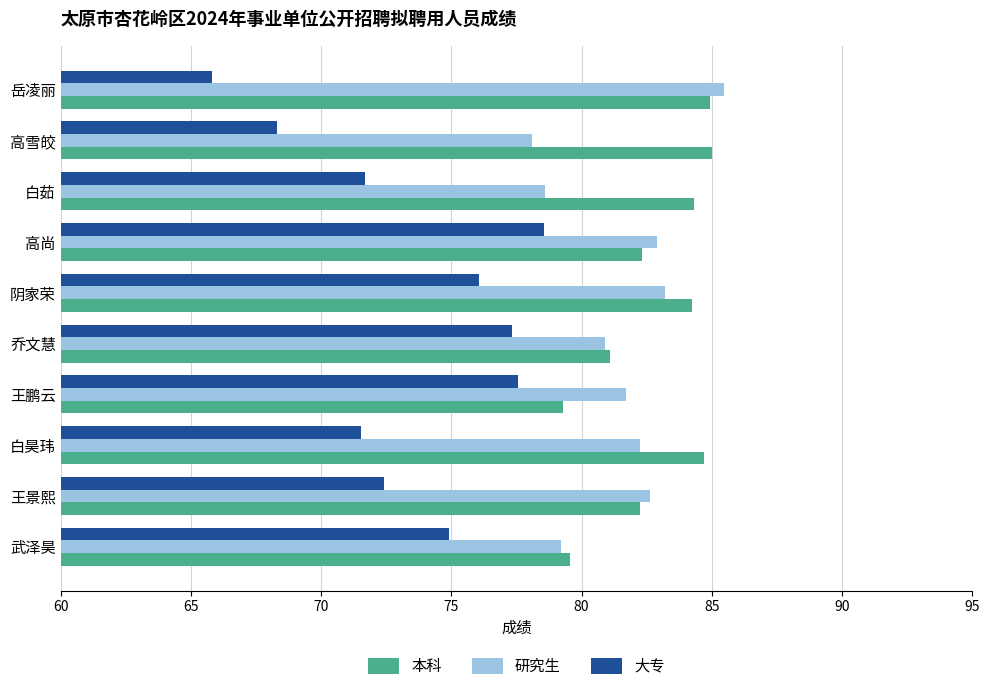

What are all the series names shown in the legend?

本科, 研究生, 大专